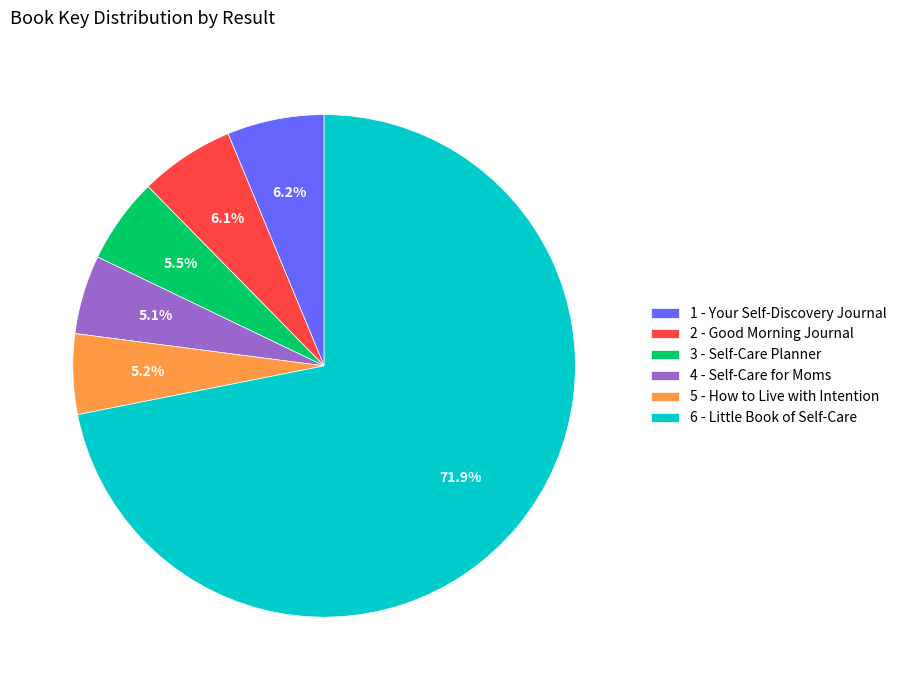

Which category has the biggest portion of the pie?

6 - Little Book of Self-Care